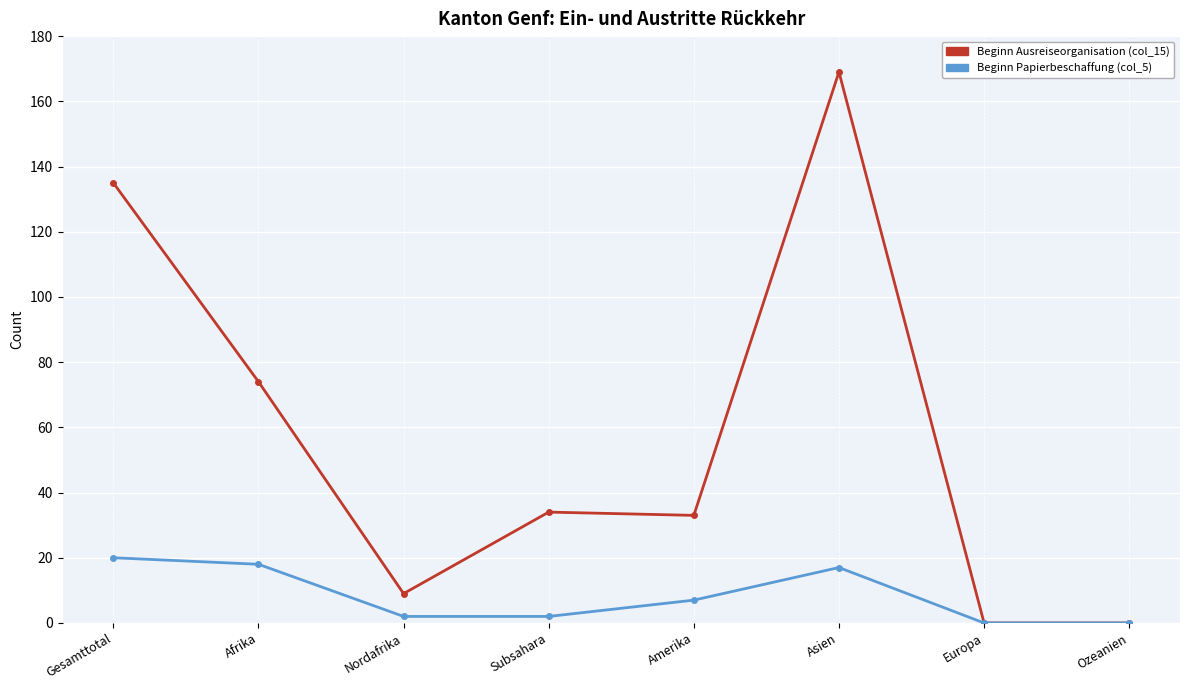

Does the chart have visible grid lines?

Yes